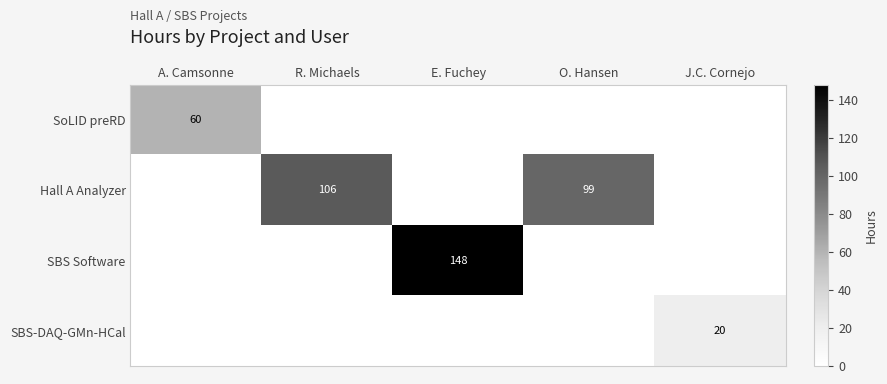

The value of SBS-DAQ-GMn-HCal at J.C. Cornejo is 20. True or false?

True